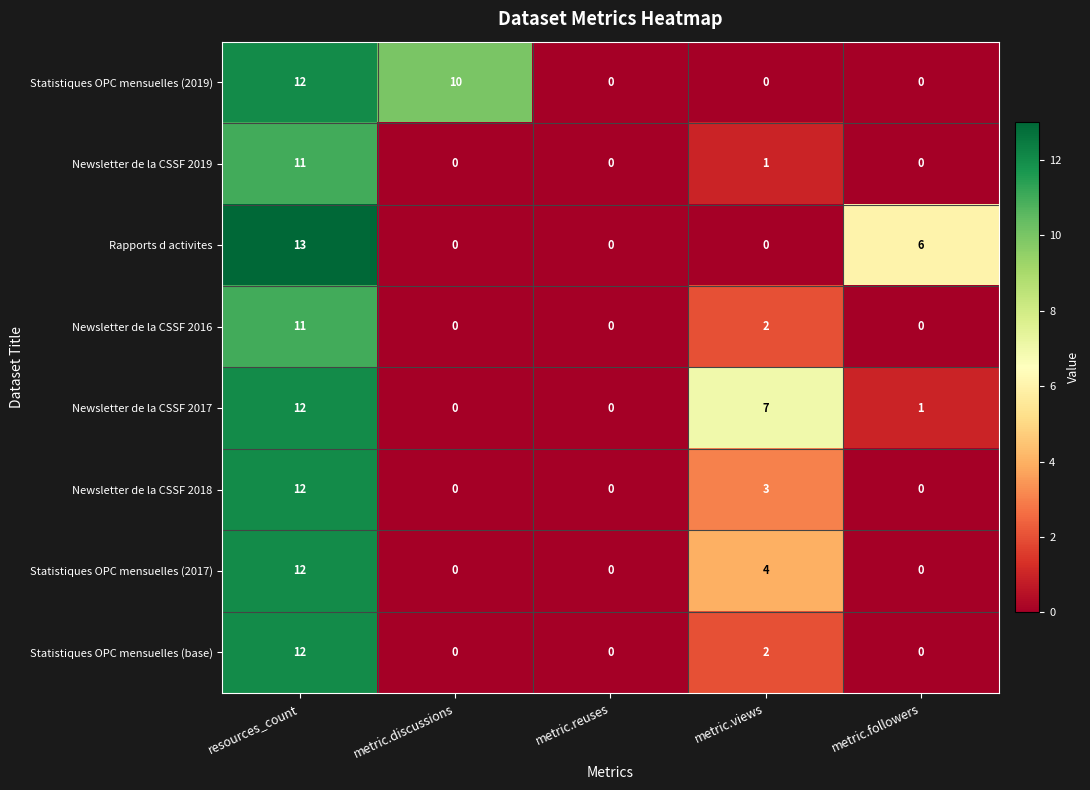

True or false: Newsletter de la CSSF 2017 has a value of 1 at metric.followers.

True